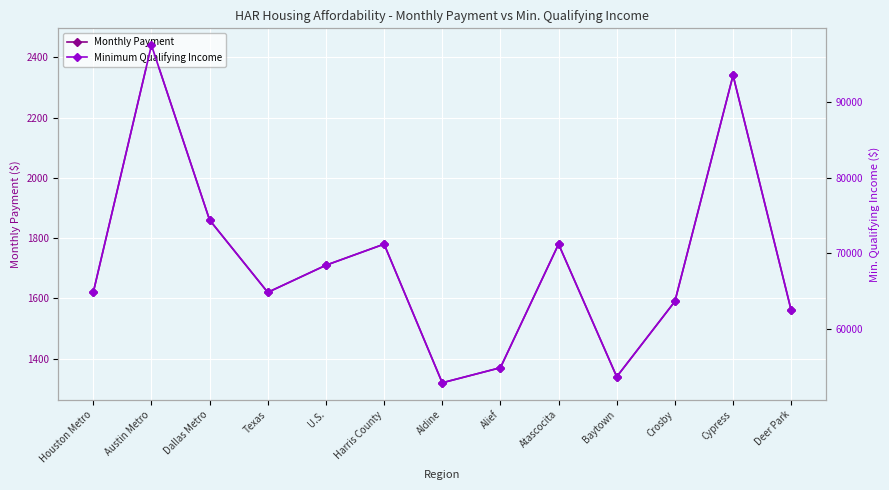

What are all the series names shown in the legend?

Monthly Payment, Minimum Qualifying Income